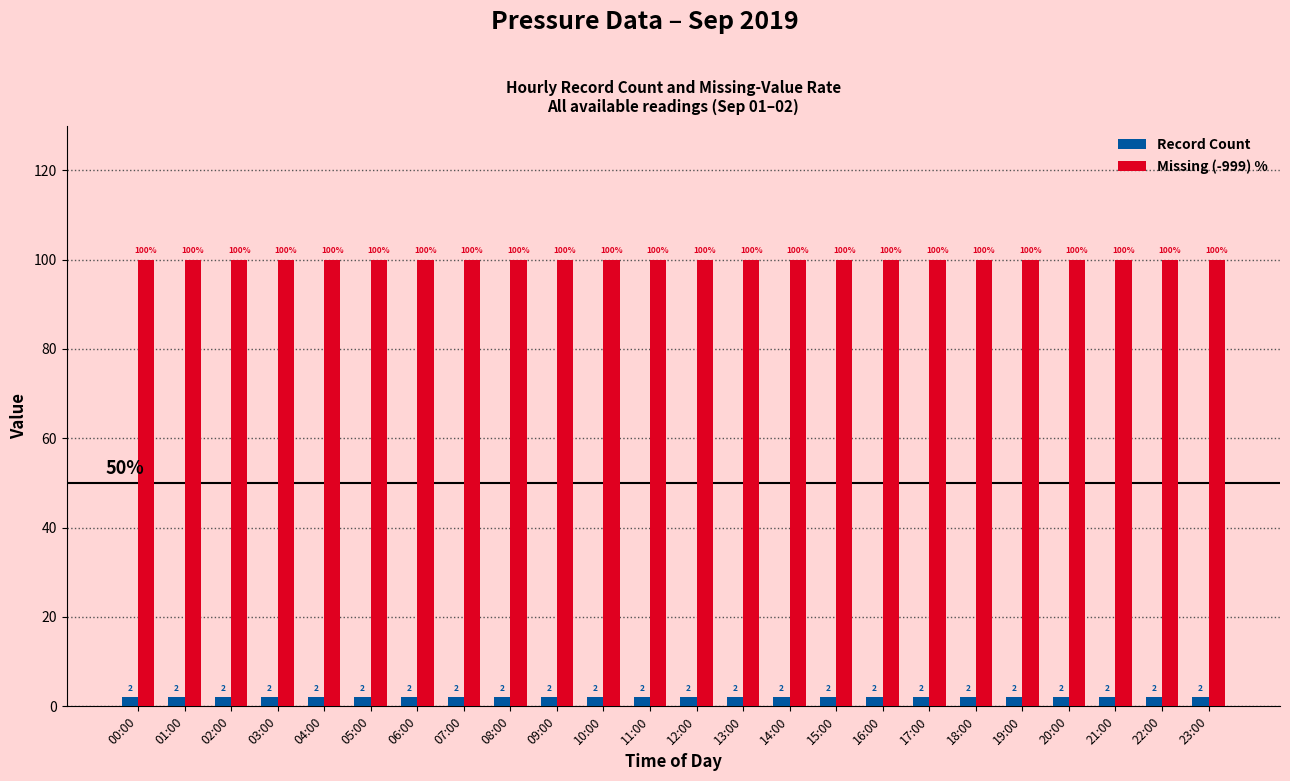

What is the difference between the highest and lowest values at 22:00?

98